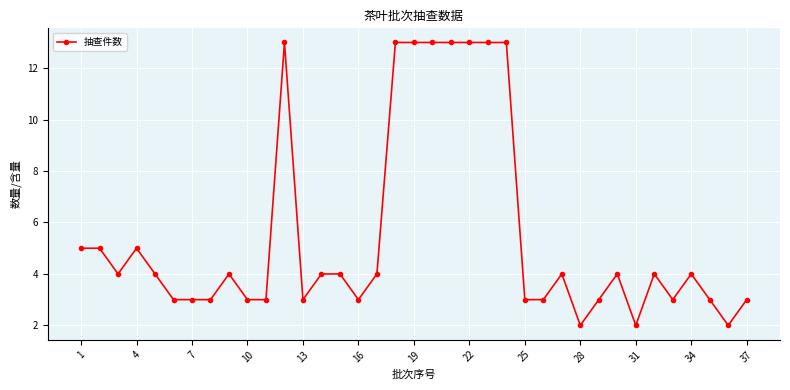

What is the maximum value shown in the chart?

13